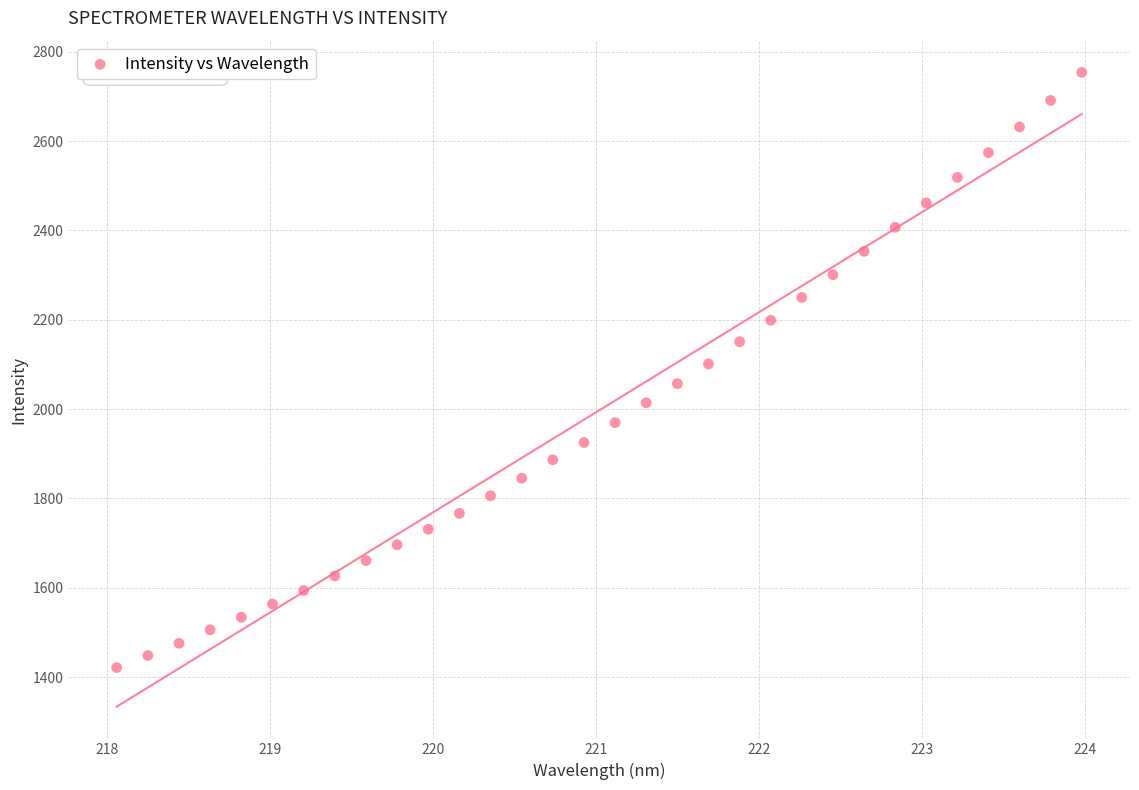

What is the range of Y values (max minus min)?

1332.7